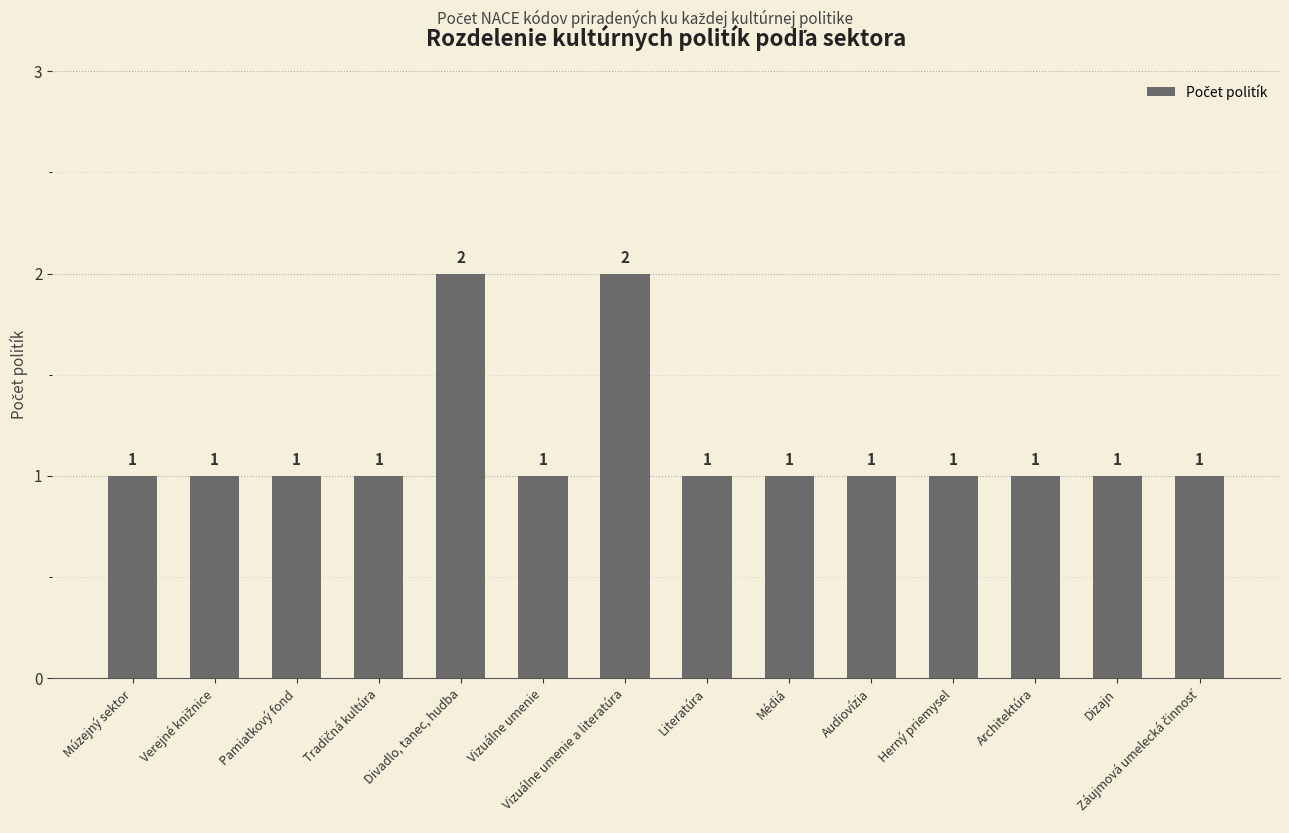

What value does the data have at Médiá?

1